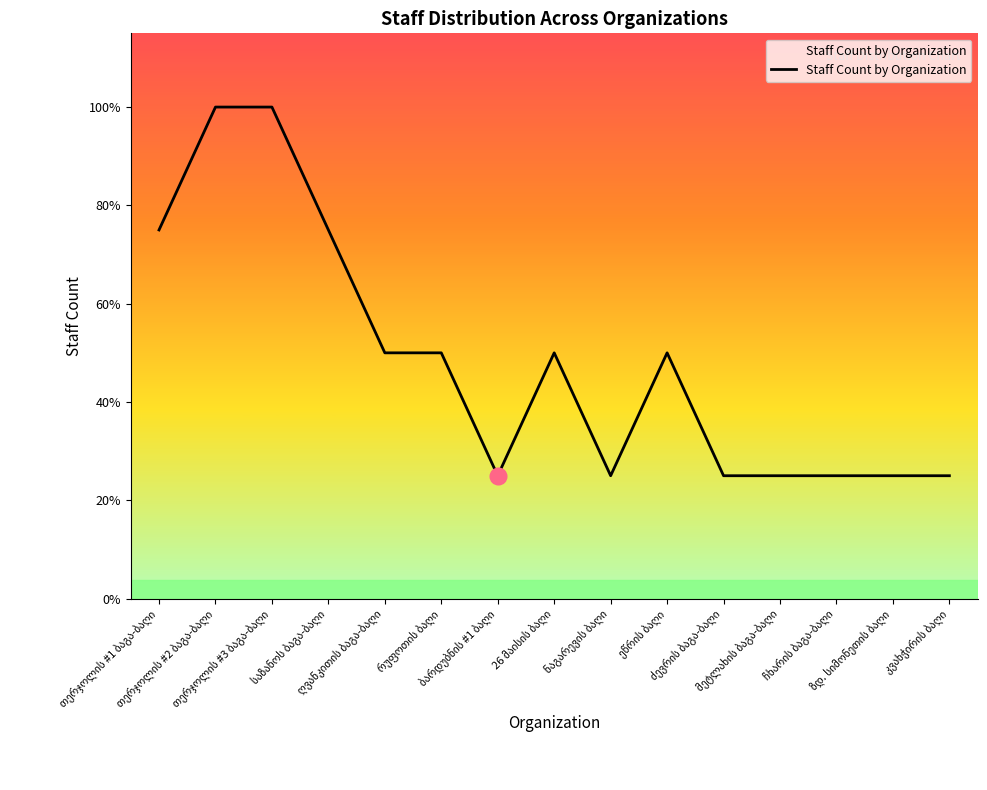

Does the chart have visible grid lines?

No